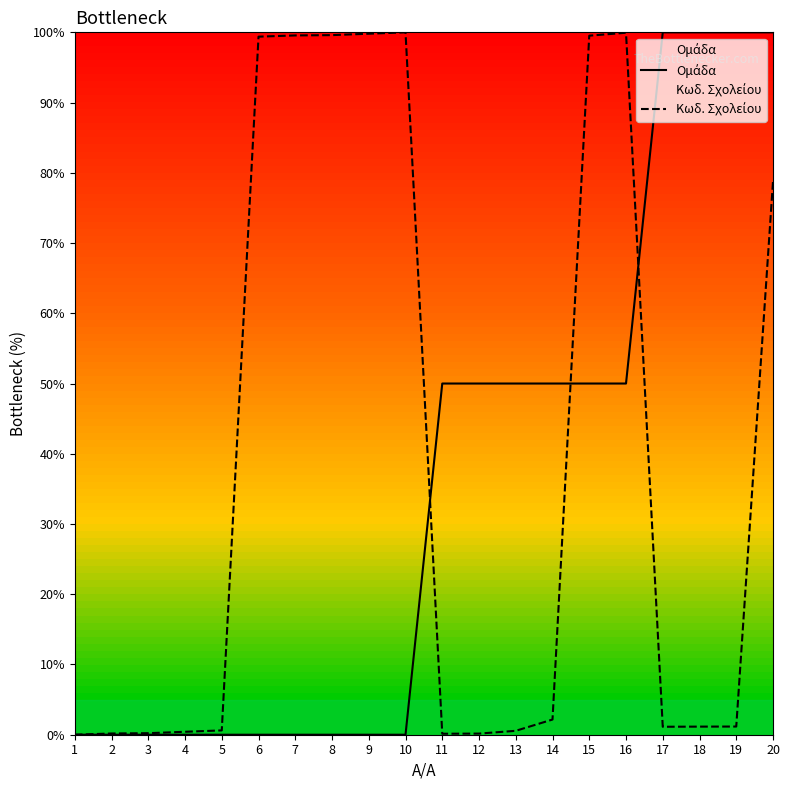

Is this an area chart (filled region under the line)?

No